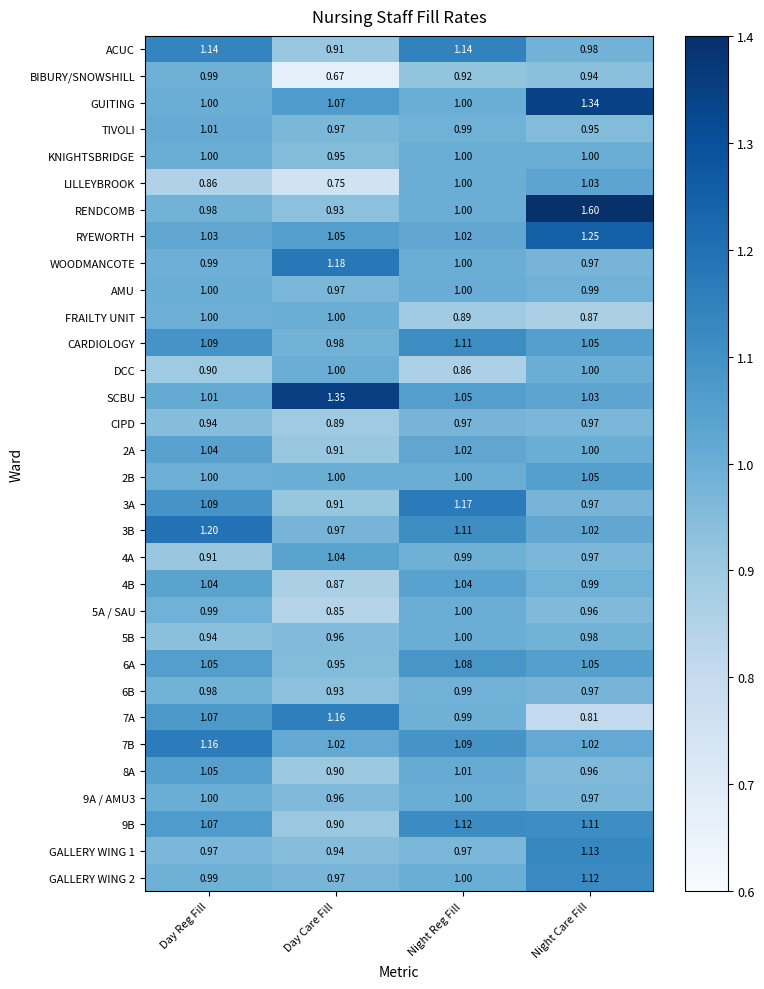

Between Night Reg Fill and Night Care Fill, which series saw the biggest shift?

RENDCOMB